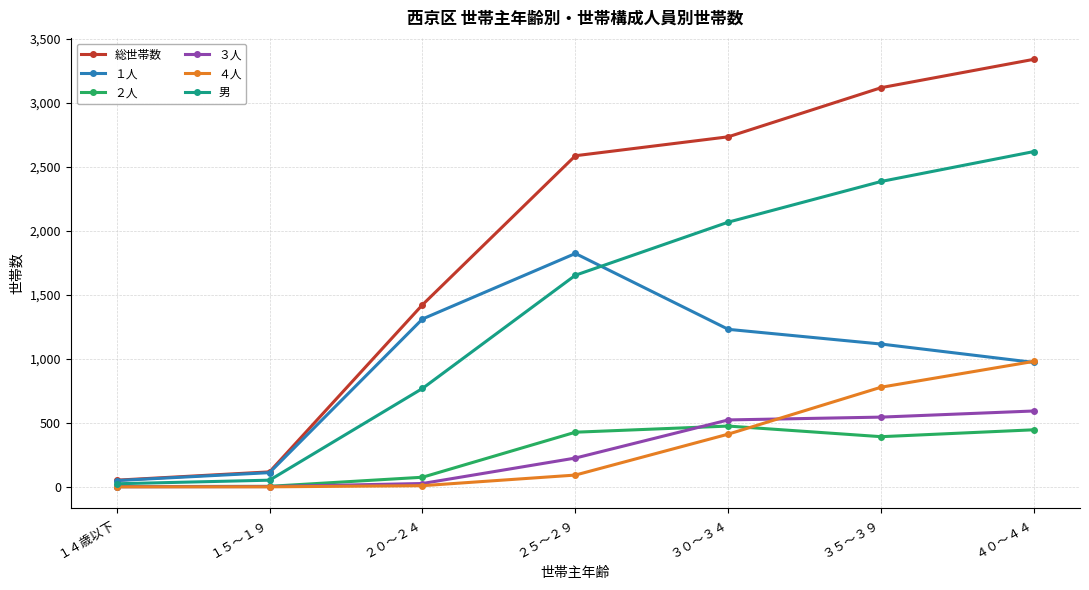

What is the label of the 2nd point from the left?

１５～１９